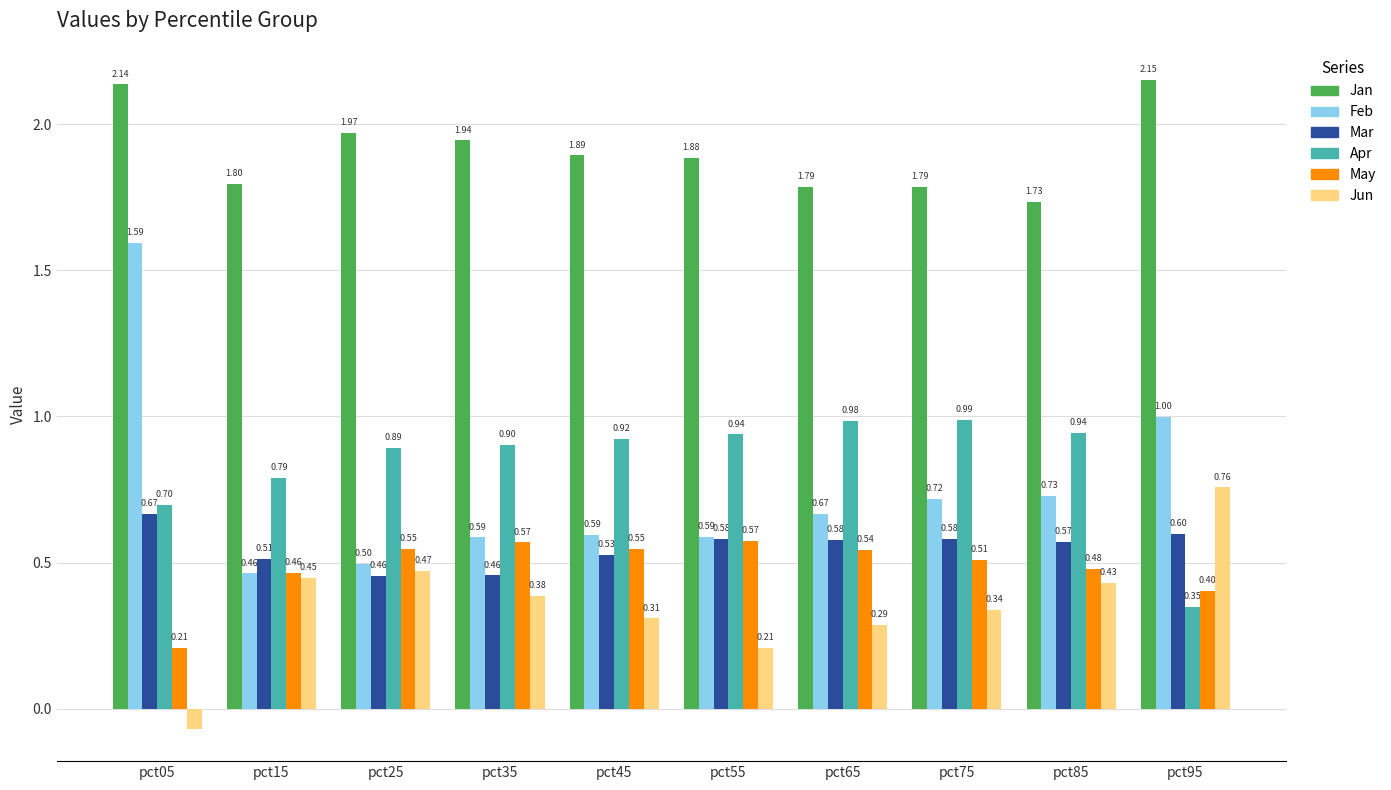

At how many categories does at least one series exceed 0?

10